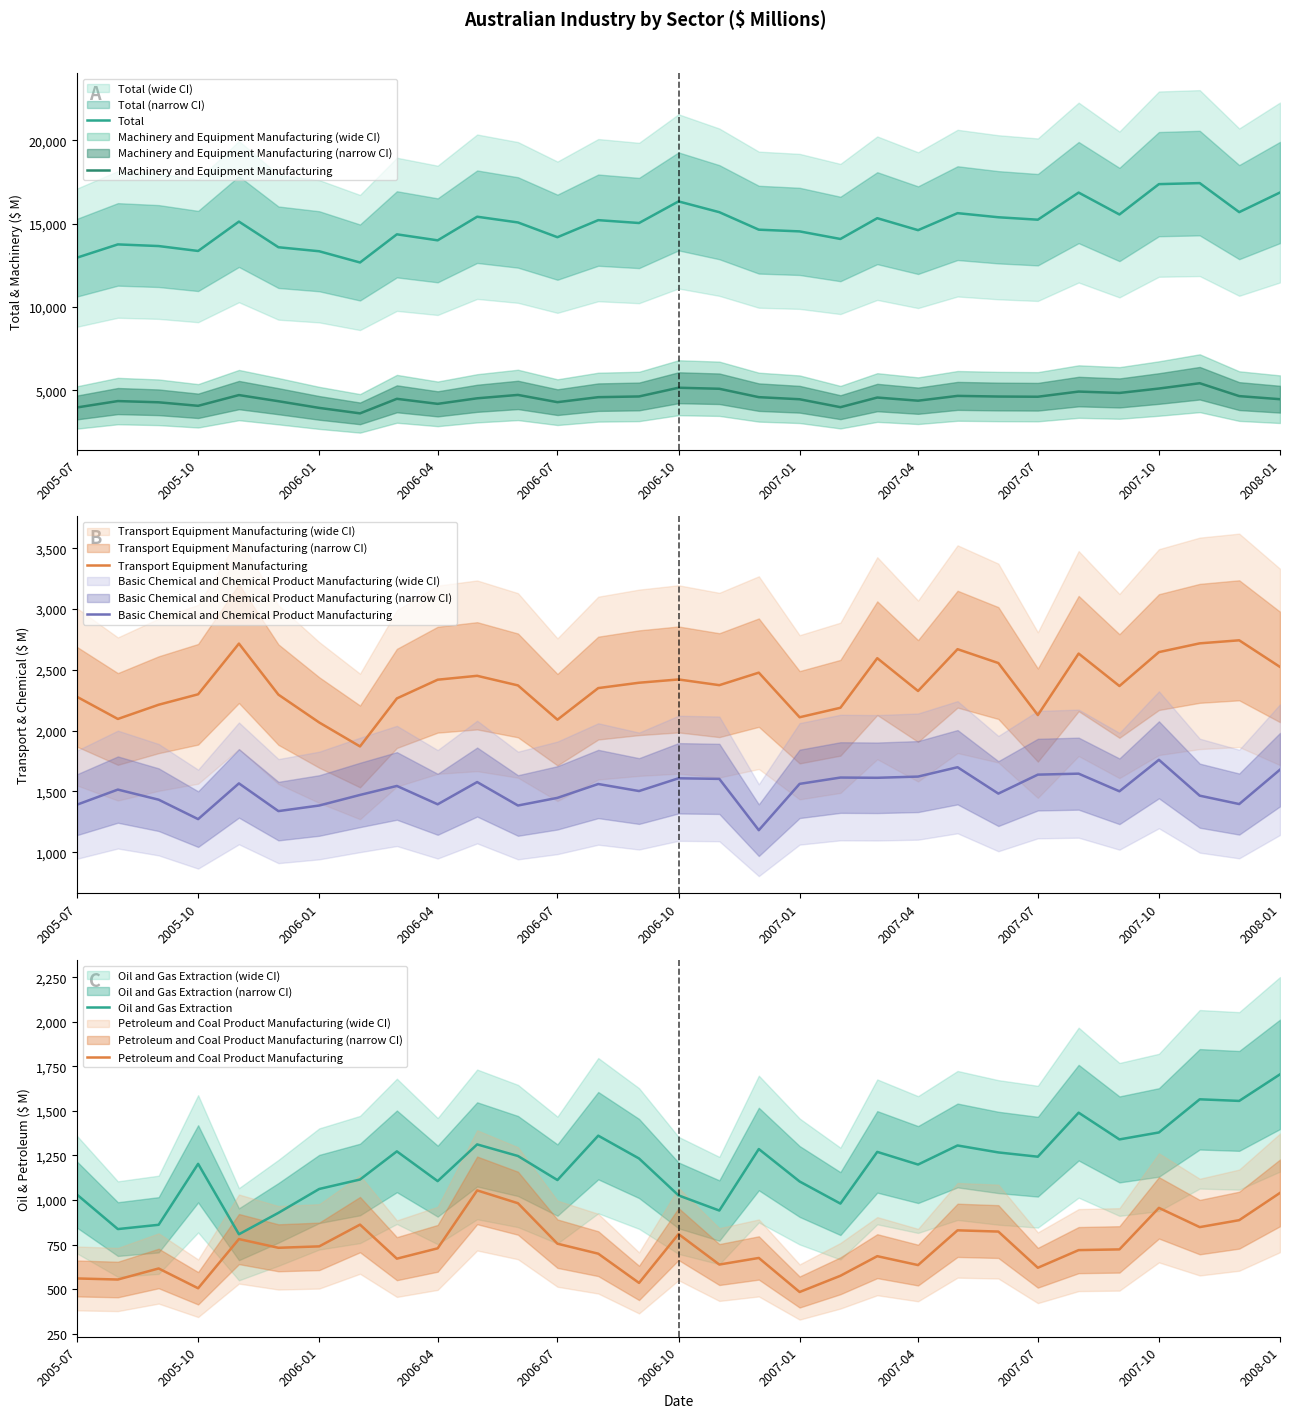

What is the minimum value for Transport Equipment Manufacturing?

1870